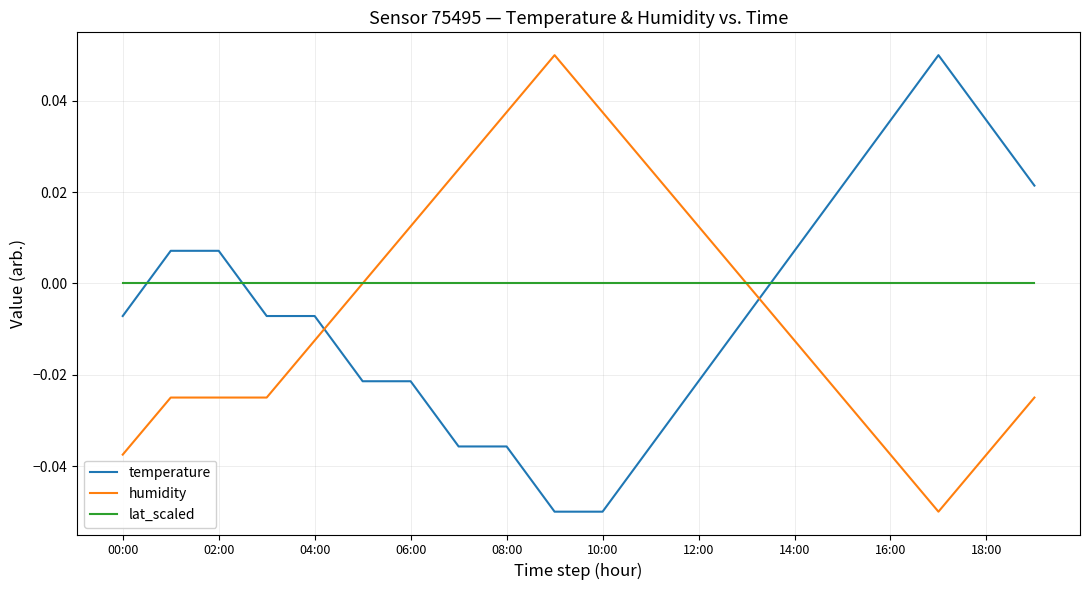

Which series has the largest total across all categories?

lat_scaled